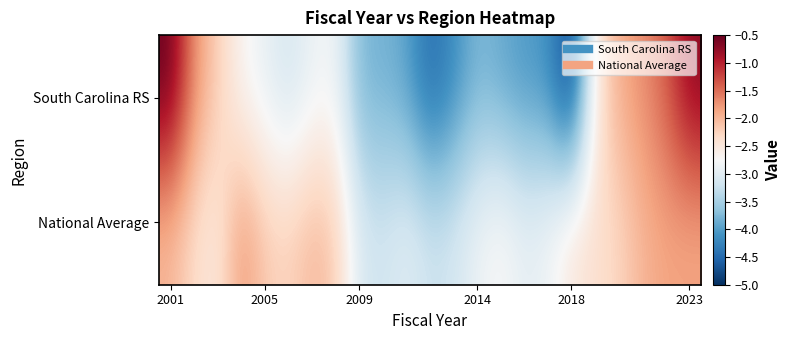

Which series has the widest spread of values?

South Carolina RS